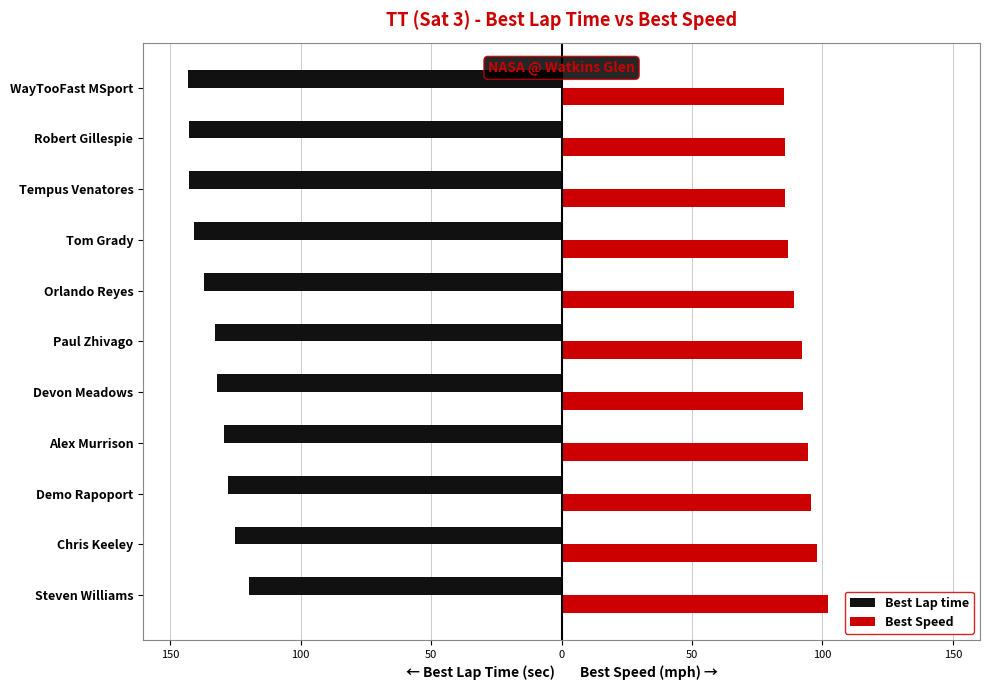

What are all the series names shown in the legend?

Best Lap time, Best Speed